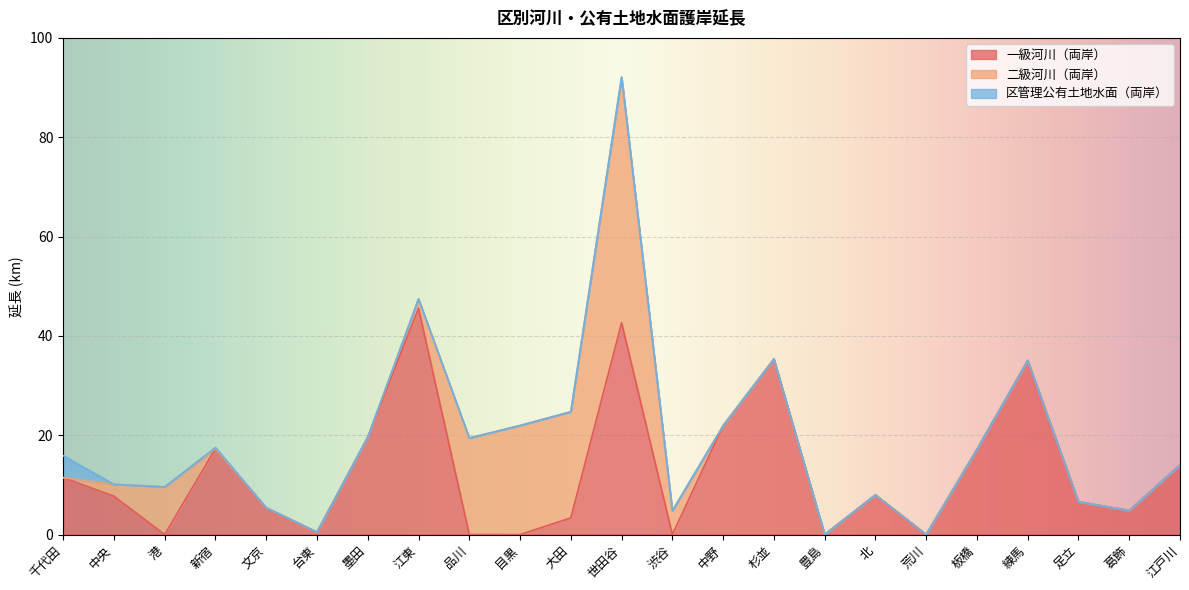

At which category is the sum across all series the highest?

世田谷